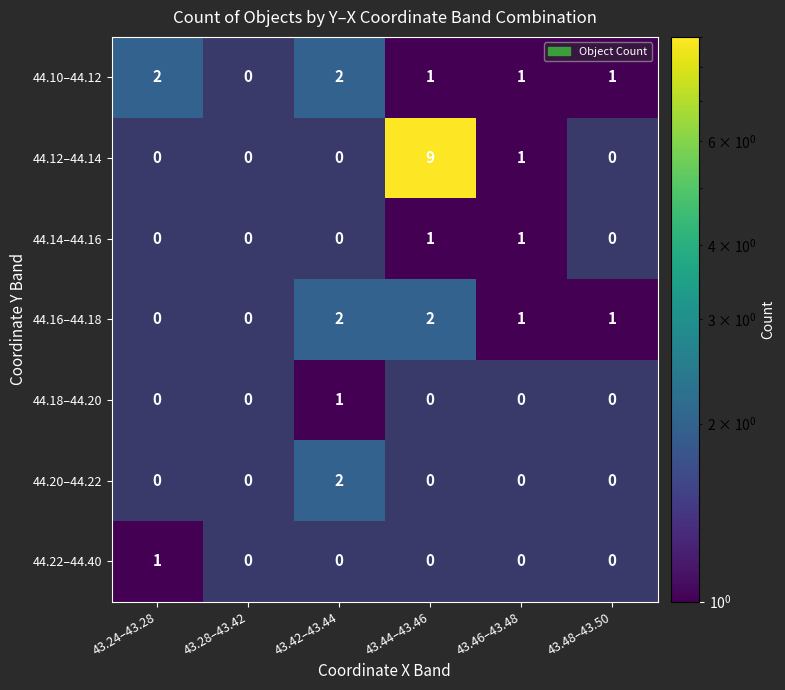

The 44.10–44.12 series shows 0 at 43.44–43.46. True or false?

False